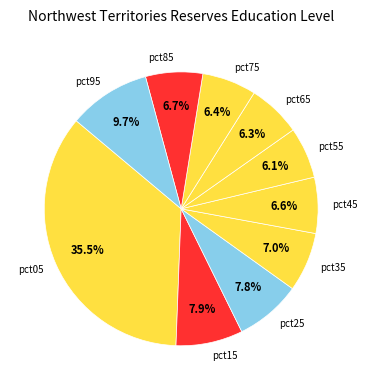

The pct65 slice represents 13% of the pie. True or false?

False